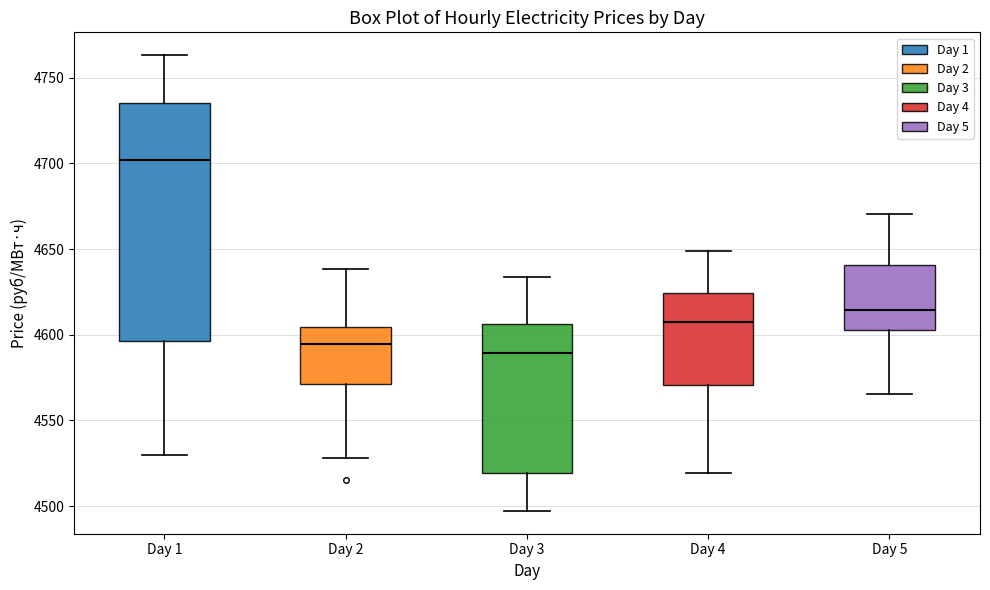

Reading left to right, read every box against the y-axis: the position of its median line, the range the box covers, and the ends of its whiskers. The values are not printed on the chart, so give them approximately, as read against the axis.

Day 1: median 4700, box 4595 to 4735, whiskers 4530 to 4765
Day 2: median 4595, box 4570 to 4605, whiskers 4530 to 4640
Day 3: median 4590, box 4520 to 4605, whiskers 4495 to 4635
Day 4: median 4610, box 4570 to 4625, whiskers 4520 to 4650
Day 5: median 4615, box 4605 to 4640, whiskers 4565 to 4670